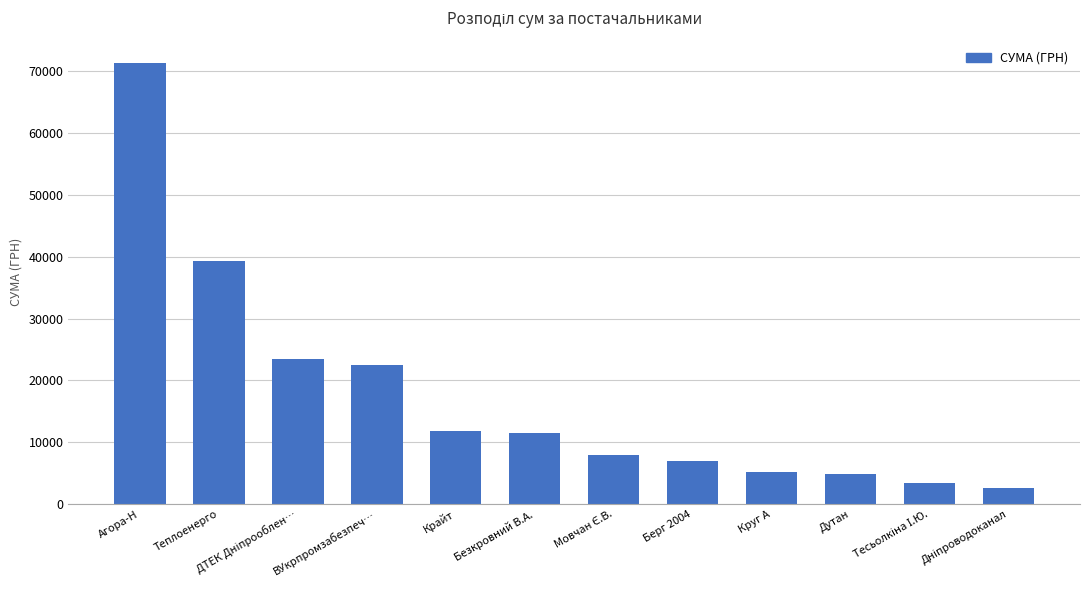

Does the chart contain stacked bars?

No